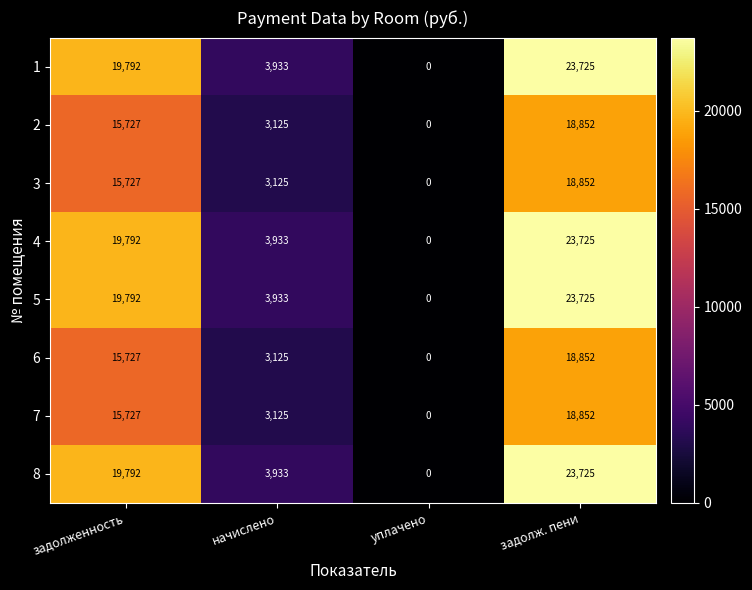

True or false: 1 has a value of 0 at уплачено.

True